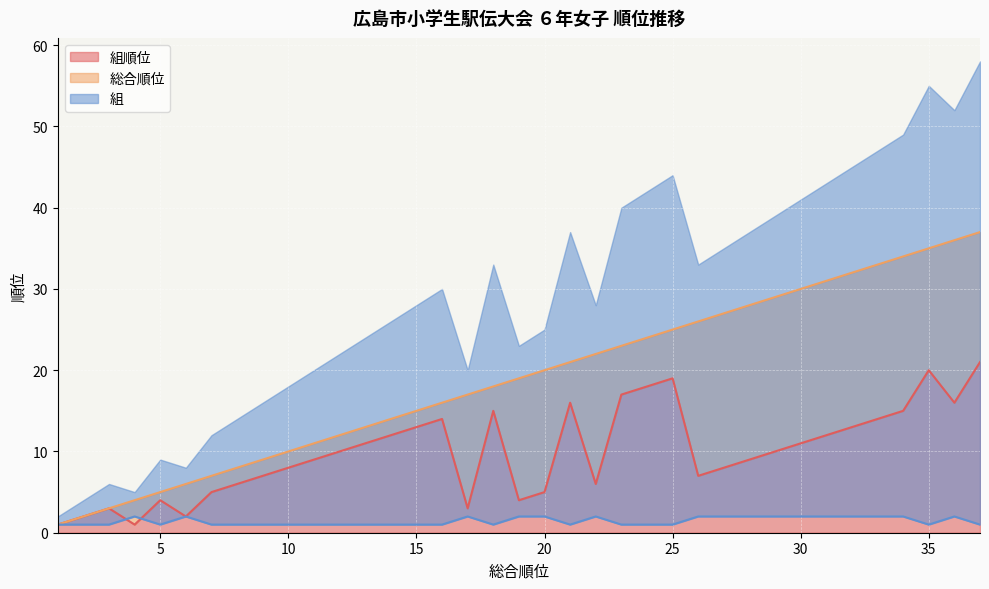

True or false: 総合順位 and 組順位 intersect in this chart.

False